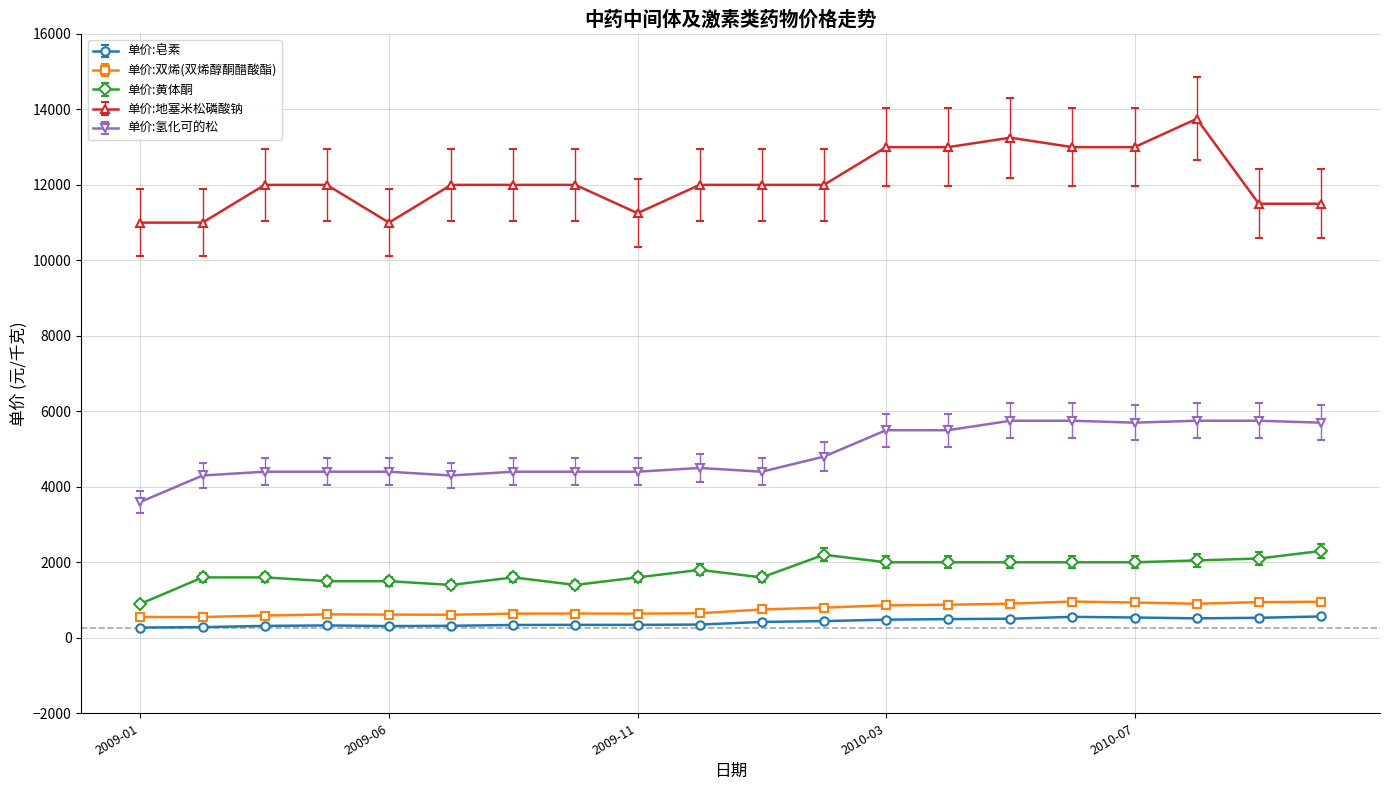

True or false: 单价:黄体酮 and 单价:氢化可的松 intersect in this chart.

False